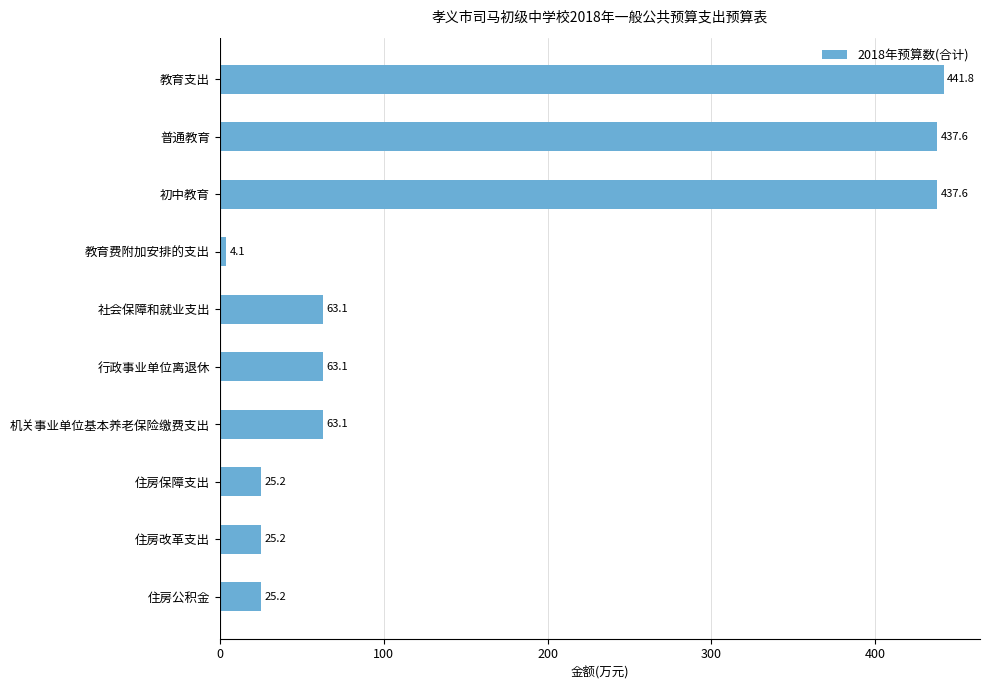

What is the minimum value shown in the chart?

4.1